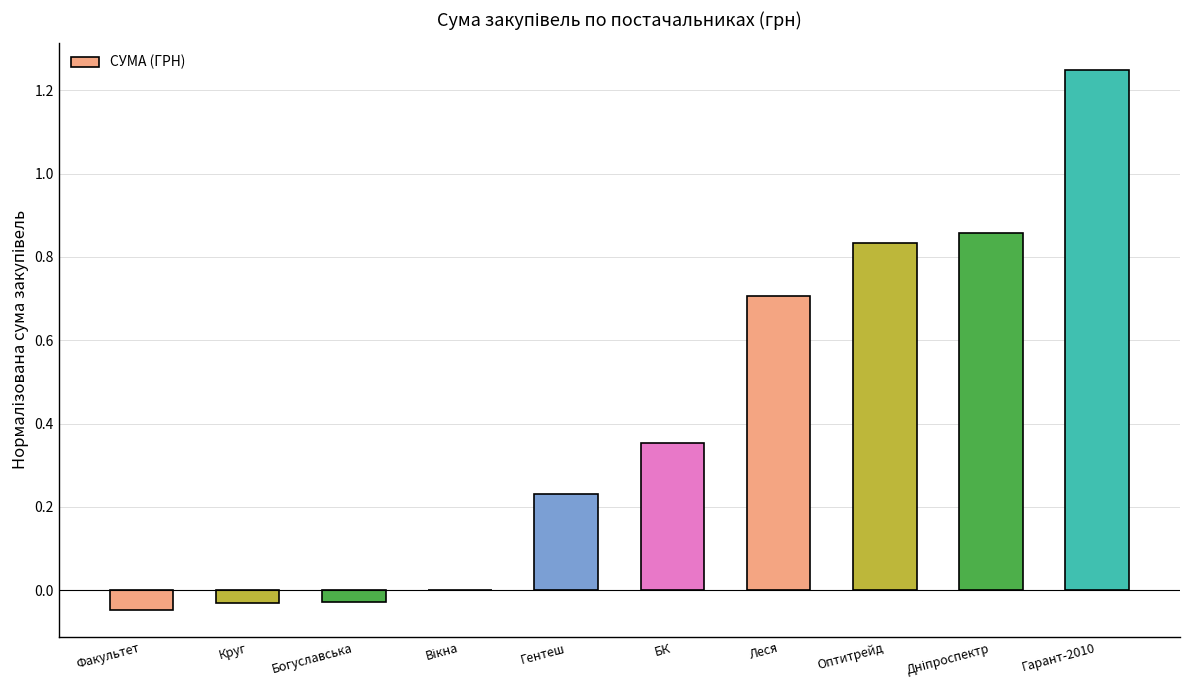

The chart shows a value of 0.1 at Гентеш. True or false?

False